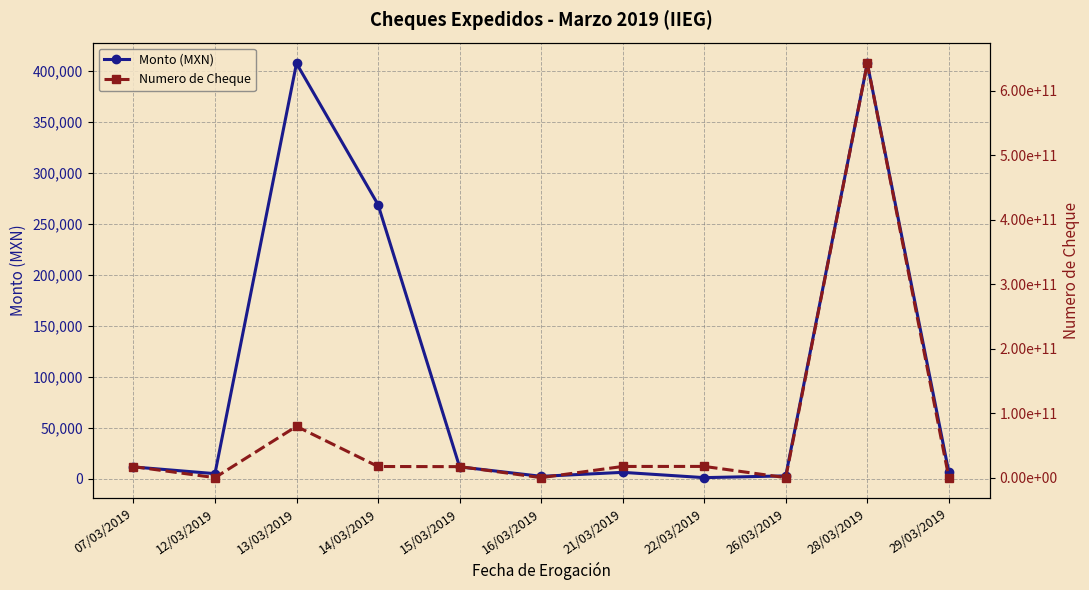

Which category has the highest value in the Numero de Cheque series?

28/03/2019